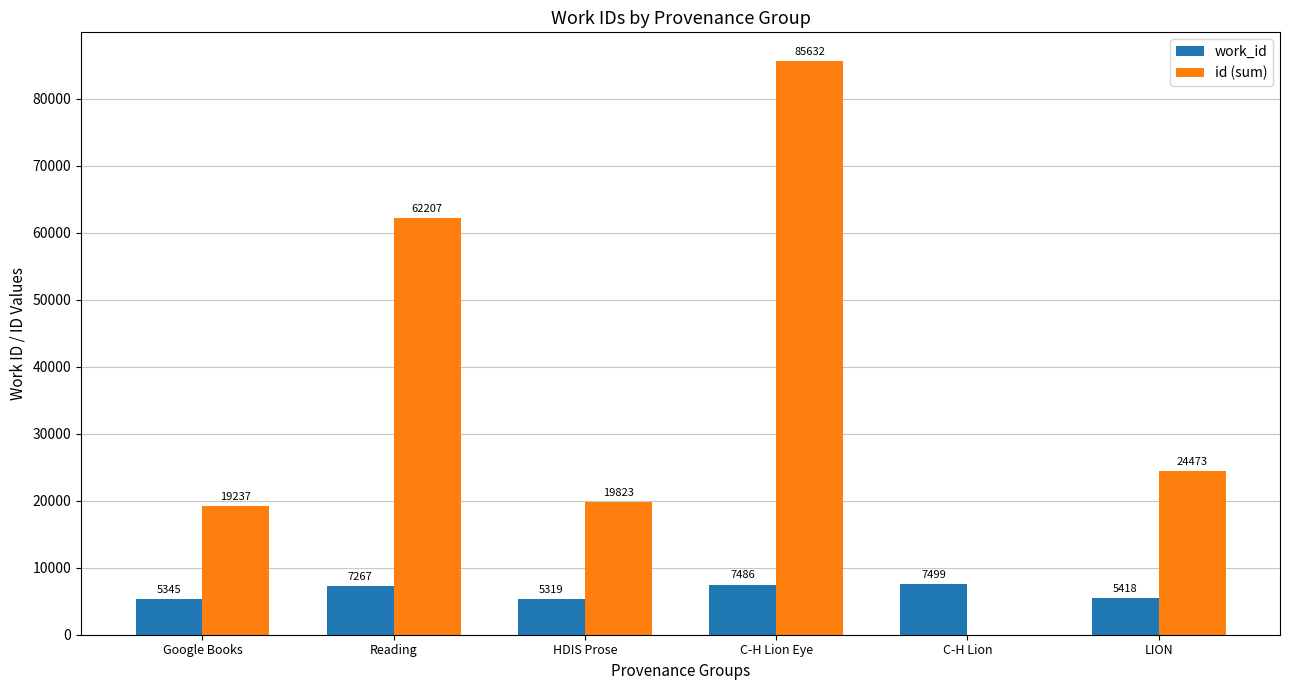

What is the total value across all series at HDIS Prose?

25142